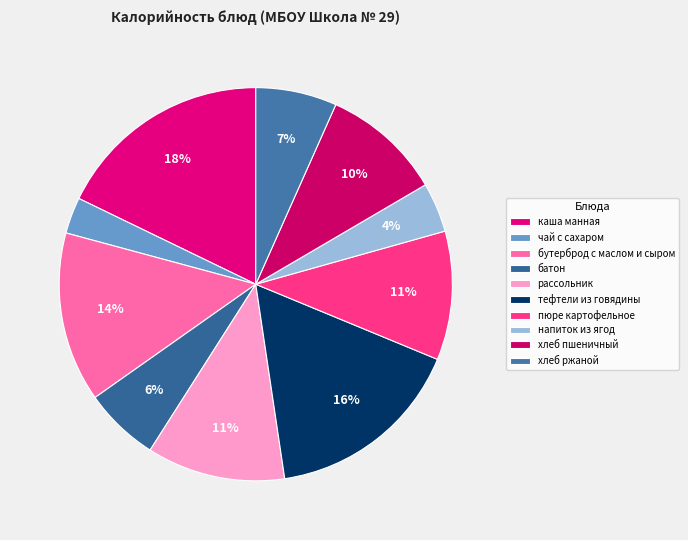

Which slice is the largest?

каша манная